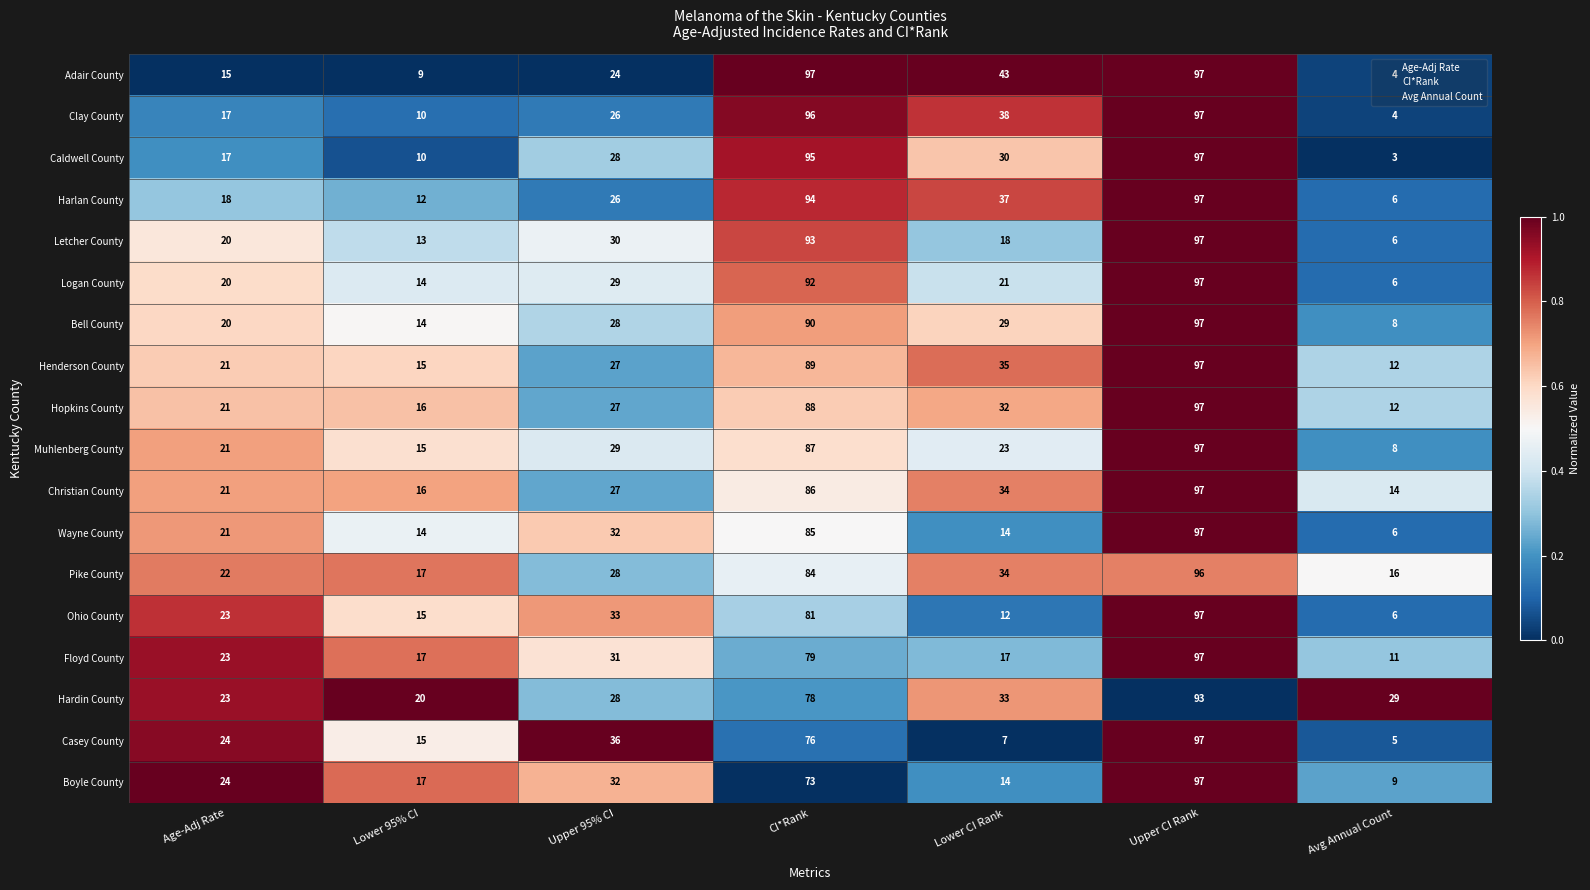

What is the average value of the Adair County series?

41